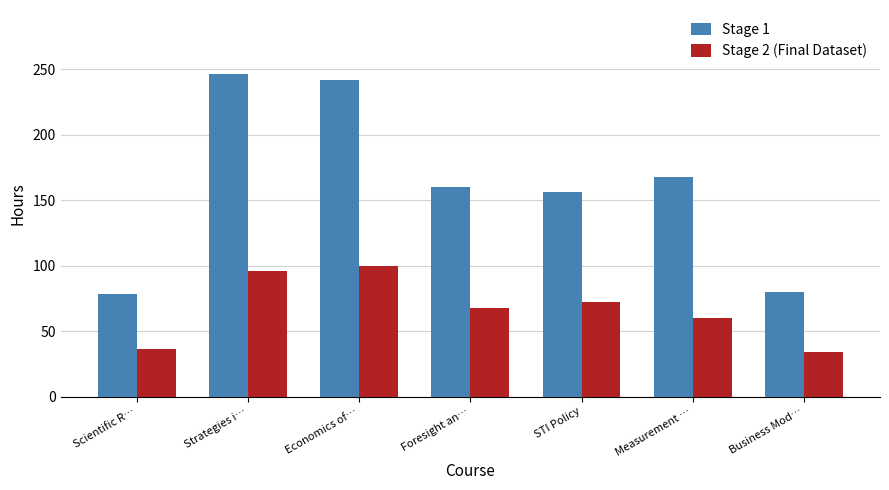

Between Scientific R… and Economics of…, which series saw the biggest shift?

Stage 1